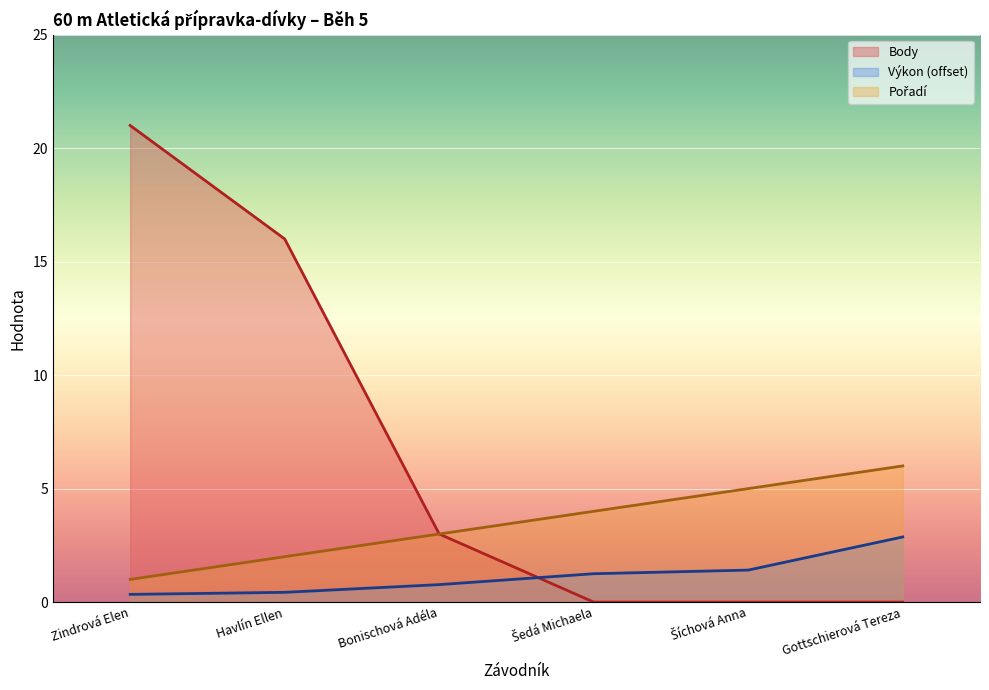

Reading right to left, list all the values displayed in this chart.

Body (line): 0.0	0.0	0.0	3.0	16.0	21.0
Výkon (offset line): 2.9	1.4	1.2	0.8	0.4	0.3
Pořadí (line): 6.0	5.0	4.0	3.0	2.0	1.0